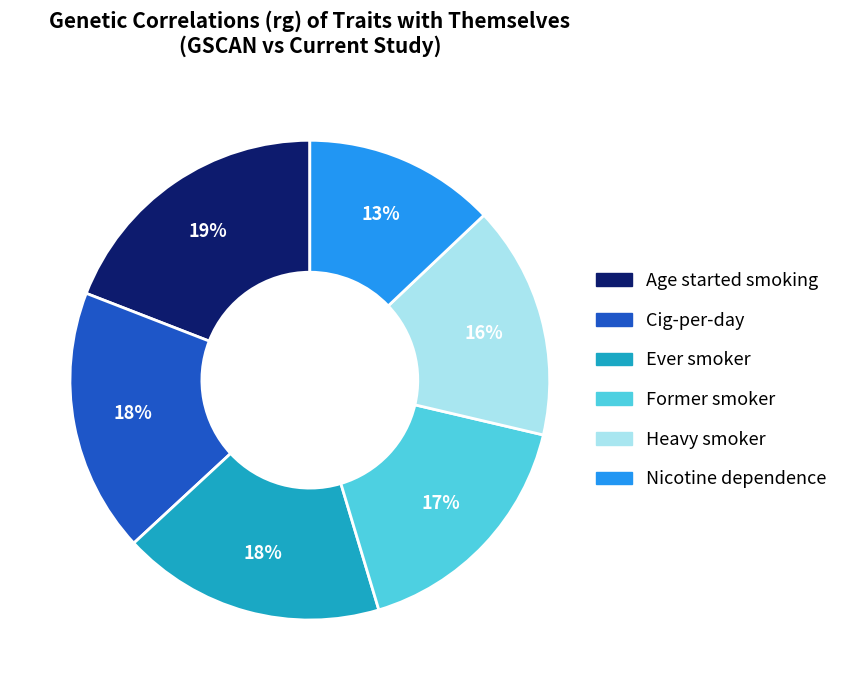

Is there any slice that represents more than half of the pie?

No